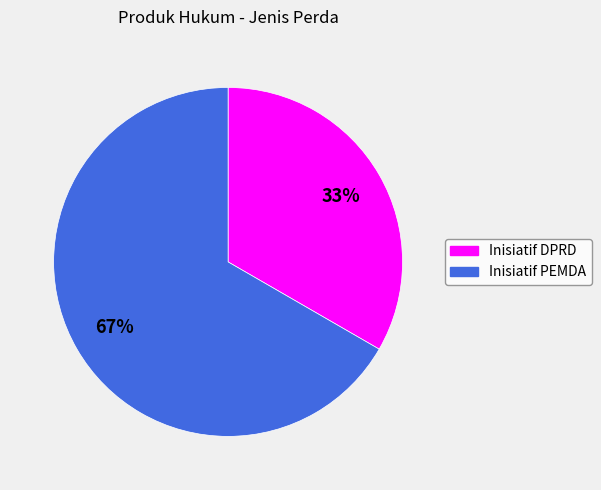

To the nearest percent, what portion does Inisiatif DPRD represent?

33%